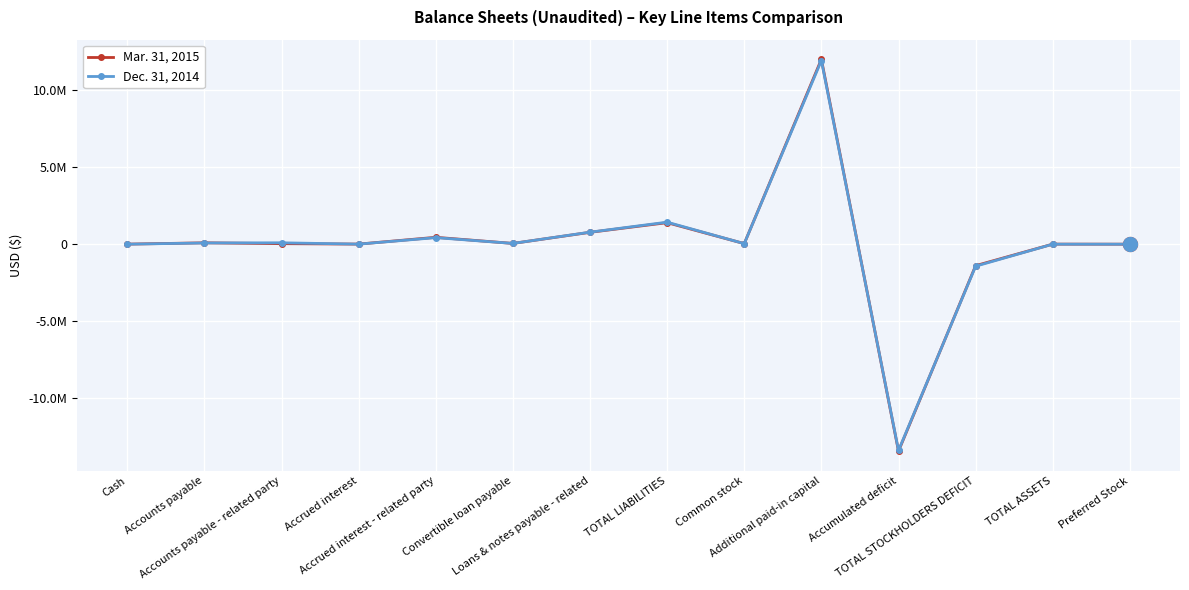

Which series has the widest spread of values?

Mar. 31, 2015